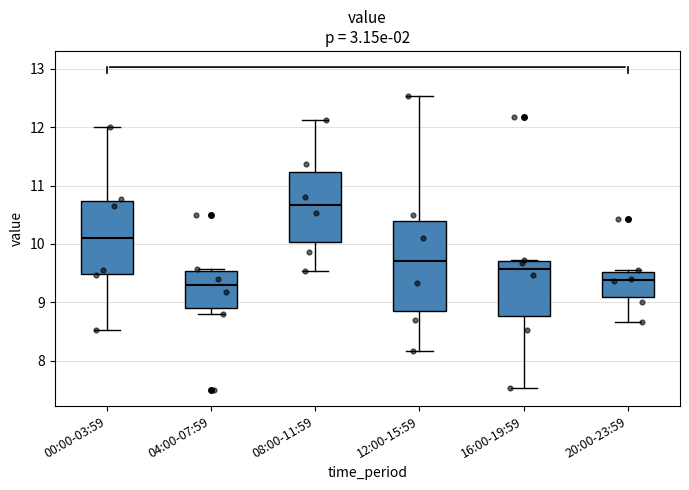

Reading left to right, transcribe this box plot: for each box, give where its median line is, the range the box spans, and where its two whiskers end, as read against the y-axis. The values are not printed on the chart, so give them approximately, as read against the axis.

00:00-03:59: median 10.1, box 9.5 to 10.7, whiskers 8.5 to 12.0
04:00-07:59: median 9.3, box 8.9 to 9.5, whiskers 8.8 to 9.6
08:00-11:59: median 10.7, box 10.0 to 11.2, whiskers 9.5 to 12.1
12:00-15:59: median 9.7, box 8.9 to 10.4, whiskers 8.2 to 12.5
16:00-19:59: median 9.6, box 8.8 to 9.7, whiskers 7.5 to 9.7
20:00-23:59: median 9.4, box 9.1 to 9.5, whiskers 8.7 to 9.6